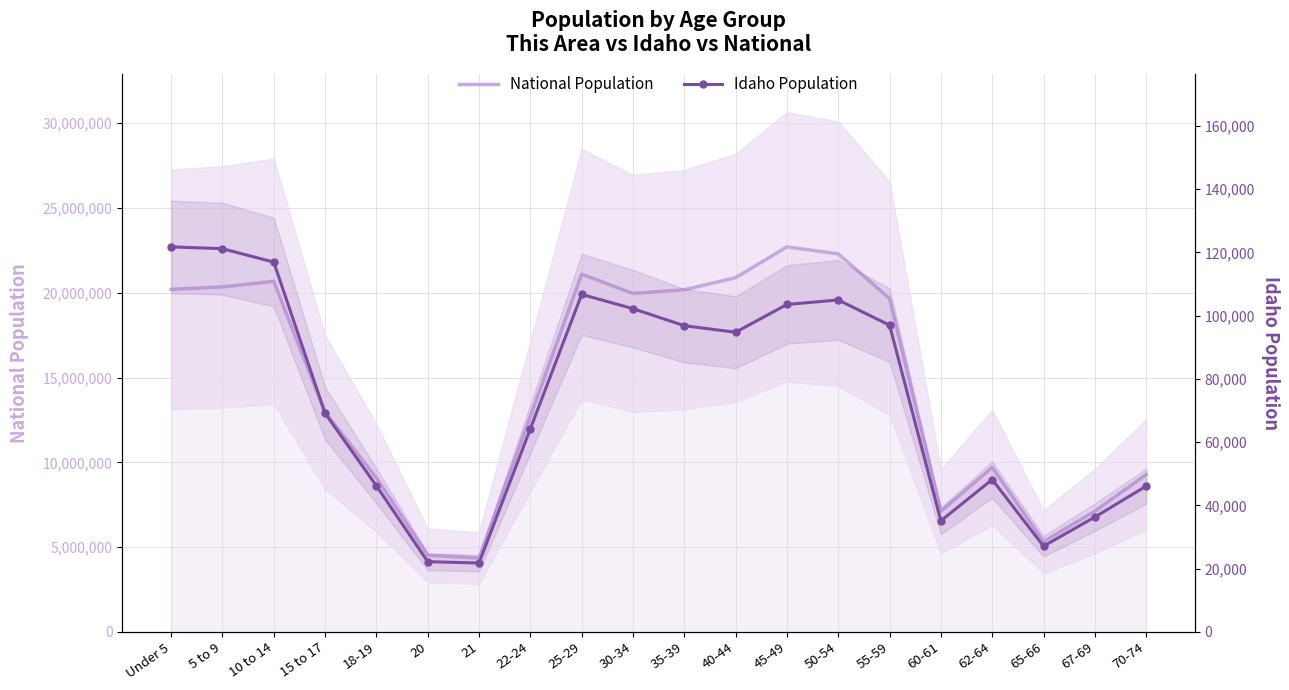

What position from the right is 20?

15